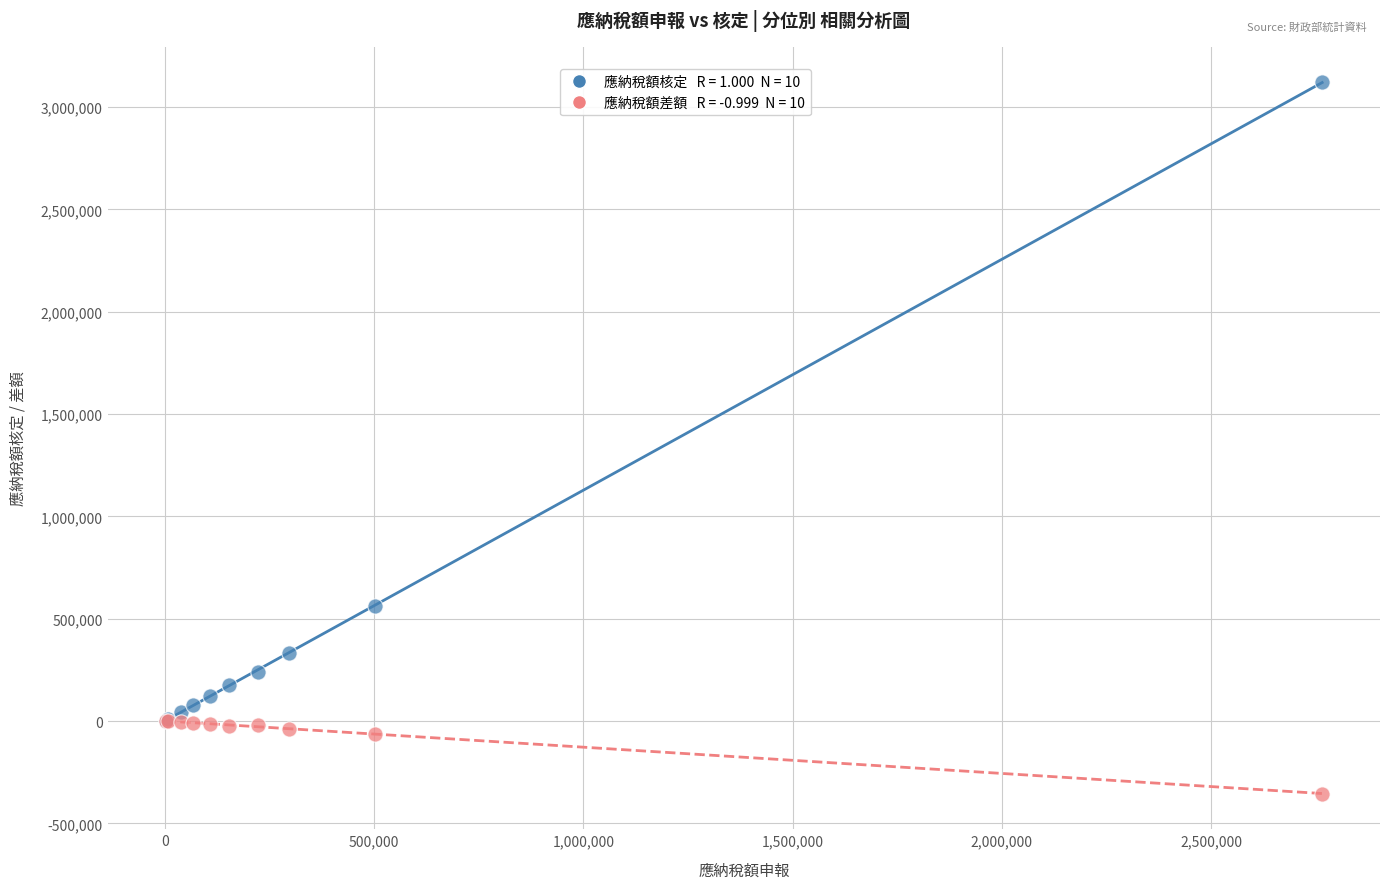

Across all series, what Y value is closest to 1382700?

564352